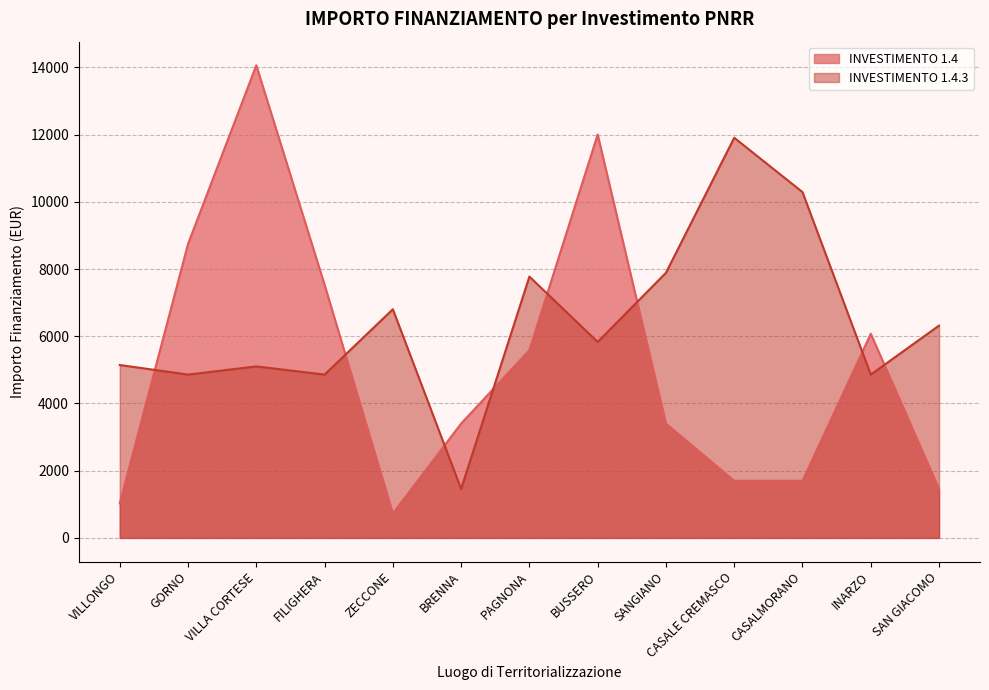

How many distinct data groups are displayed?

2